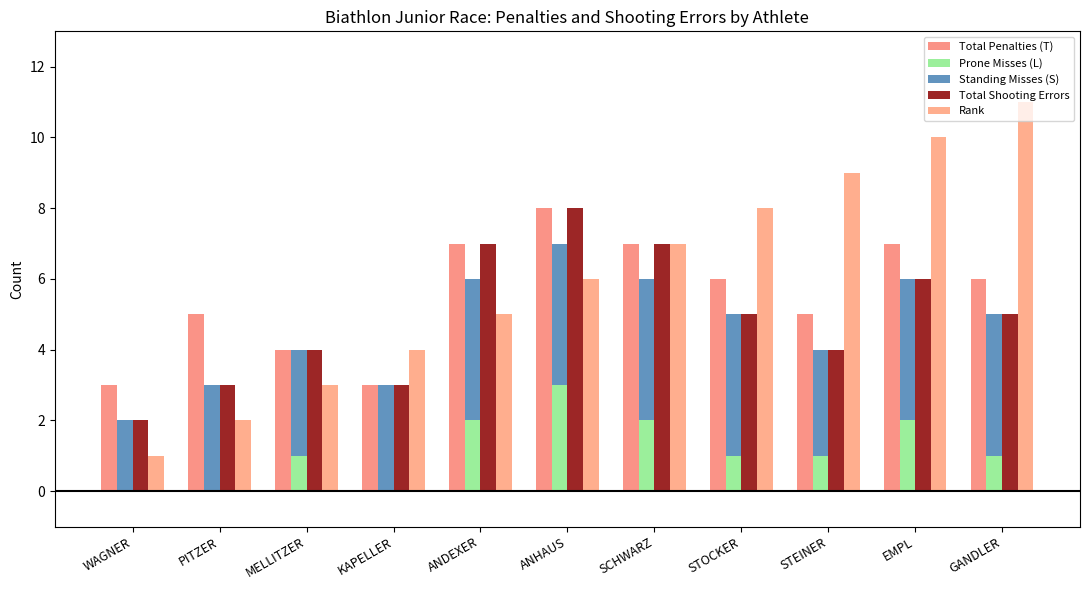

Is it true that Rank equals 9 at STEINER?

True